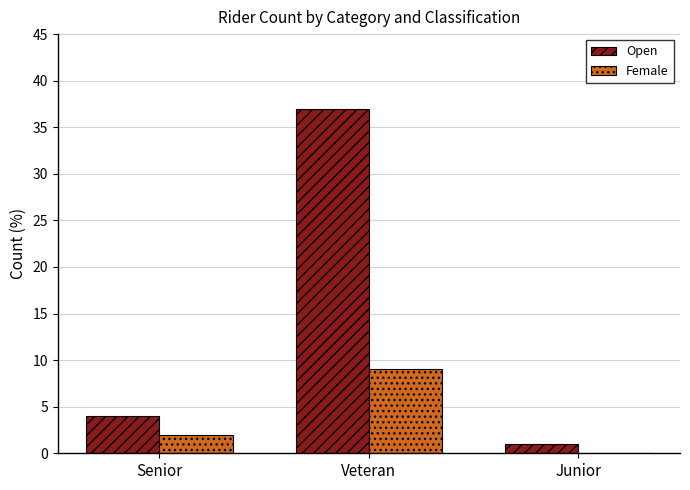

How many data points does each series have?

3